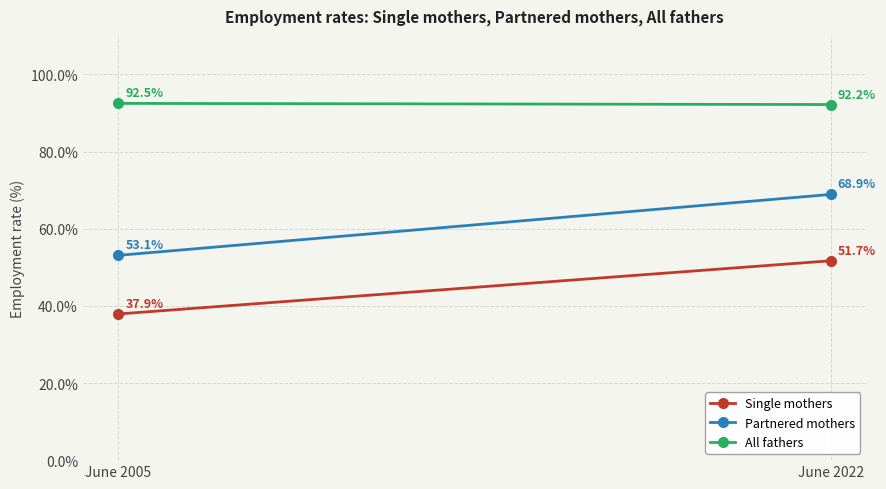

Rank the series by their maximum value, from lowest to highest.

Single mothers, Partnered mothers, All fathers